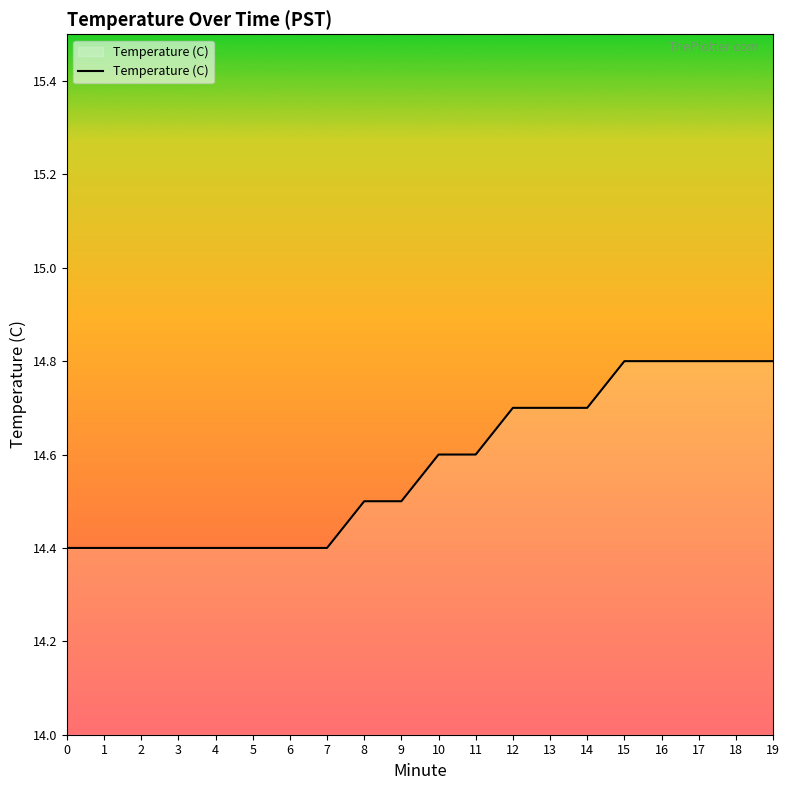

What is the maximum value shown in the chart?

14.8